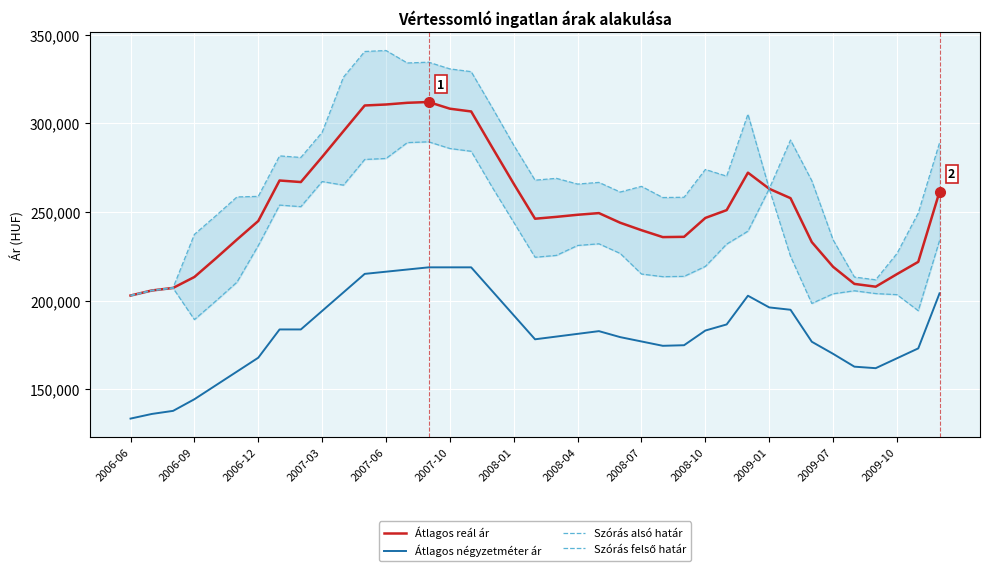

What is the label of the 1st point from the left?

2006-06